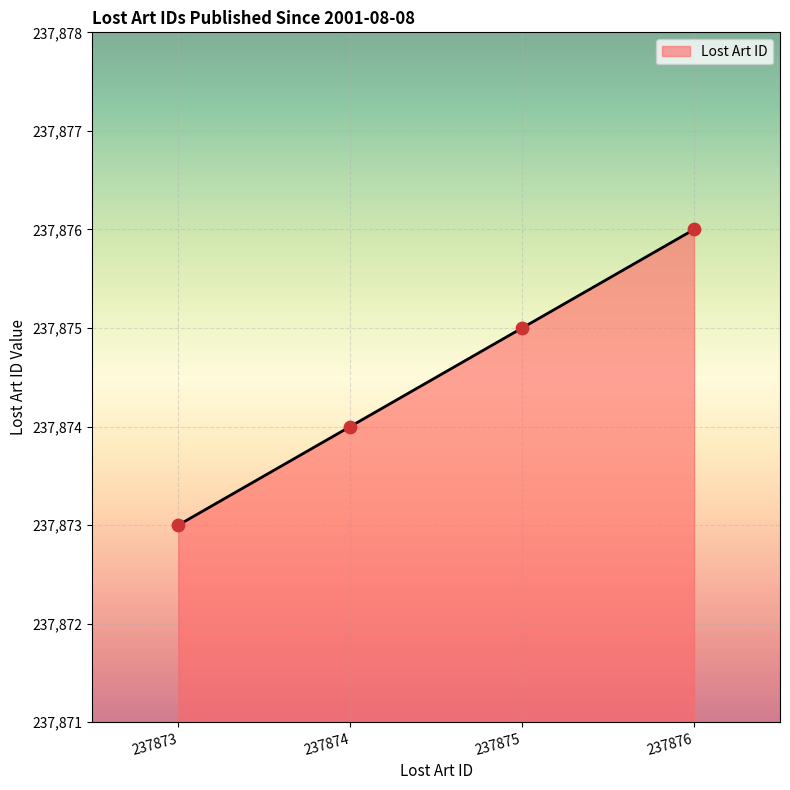

What is the change in value from 237873 to 237874?

+1